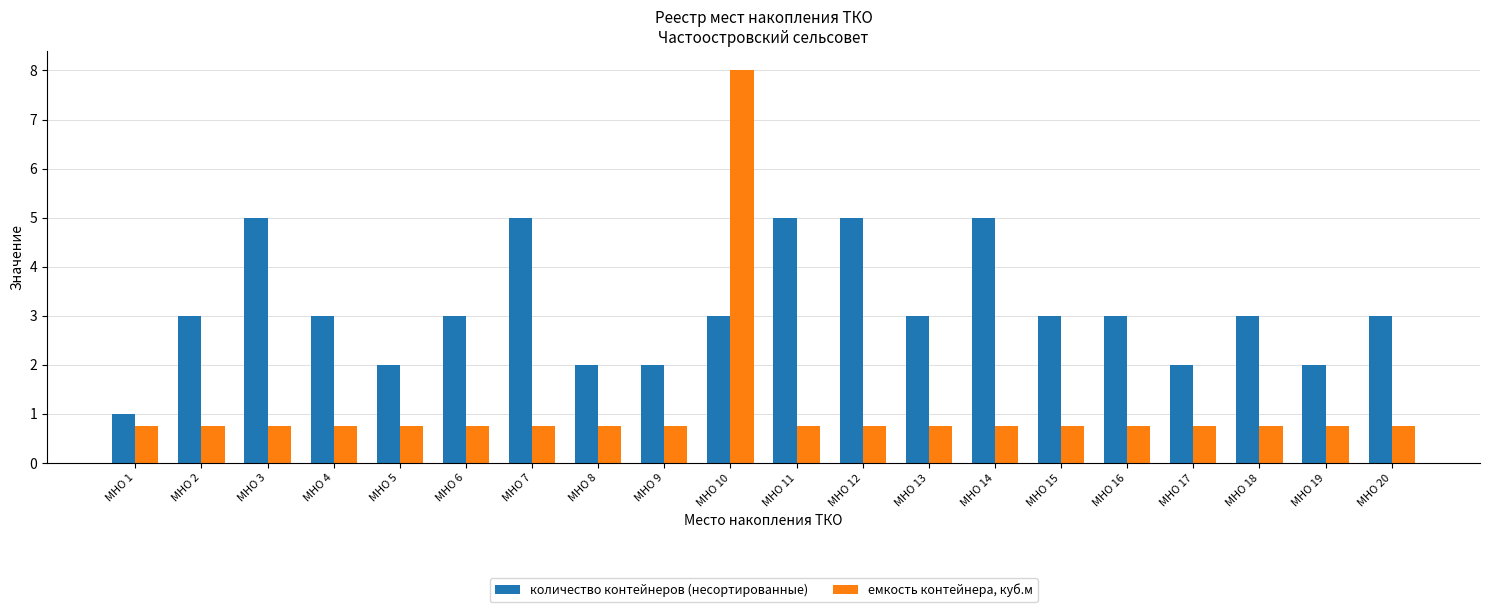

What is the value of the емкость контейнера, куб.м bar at the 10th from the left?

8.0